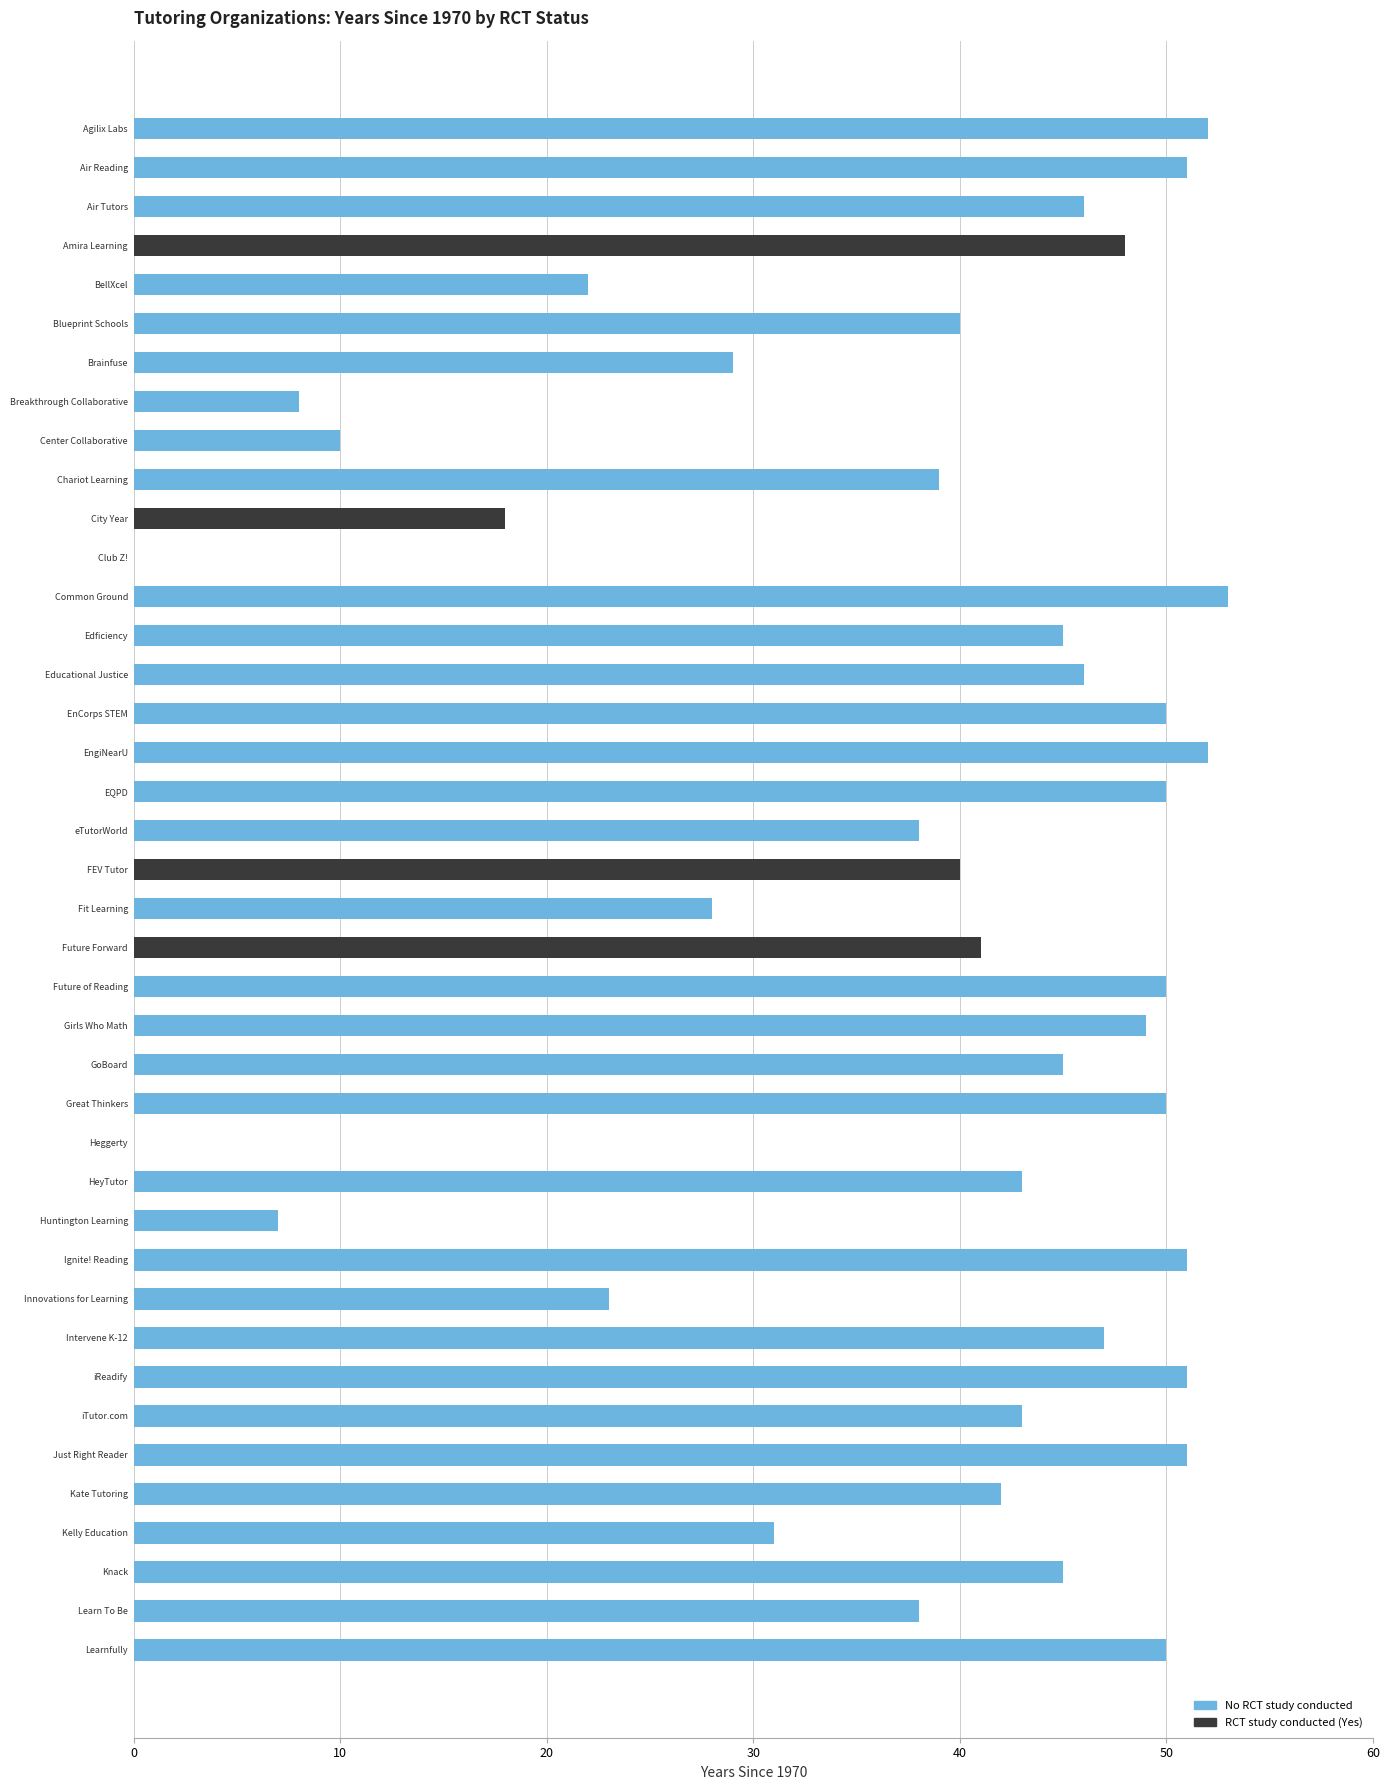

Between Breakthrough Collaborative and Ignite! Reading, which series saw the biggest shift?

No RCT study conducted